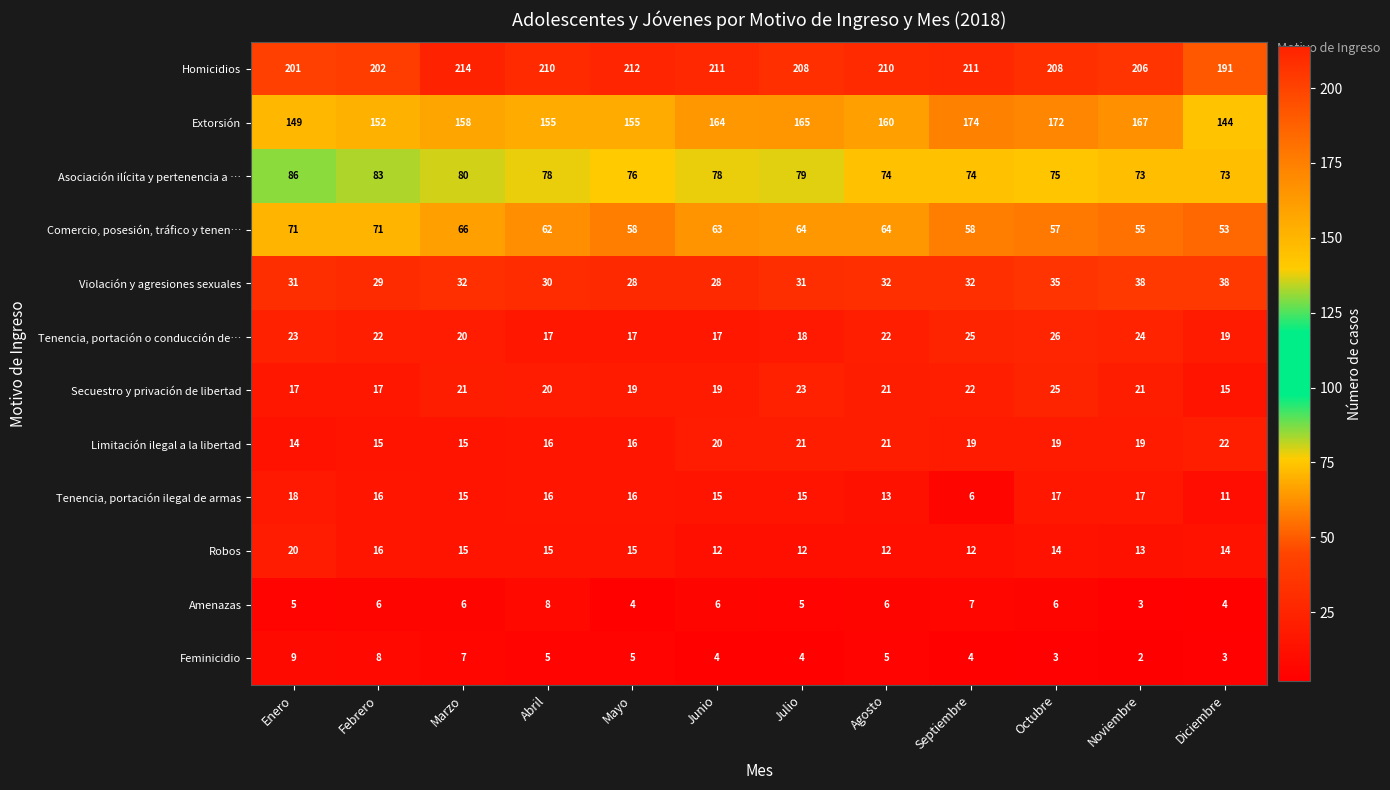

What is the total value across all series at Marzo?

649